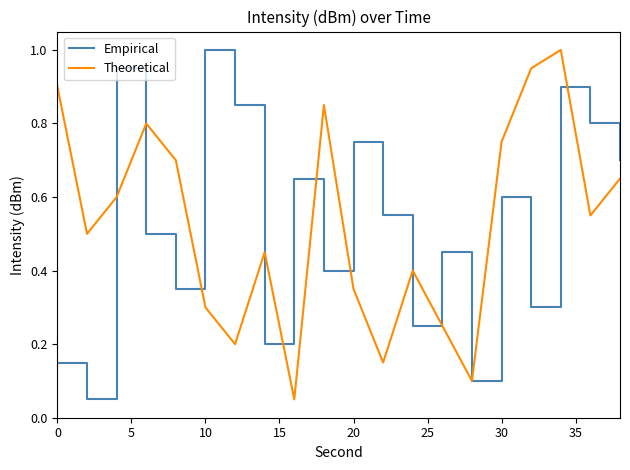

What is the greatest value displayed?

1.0